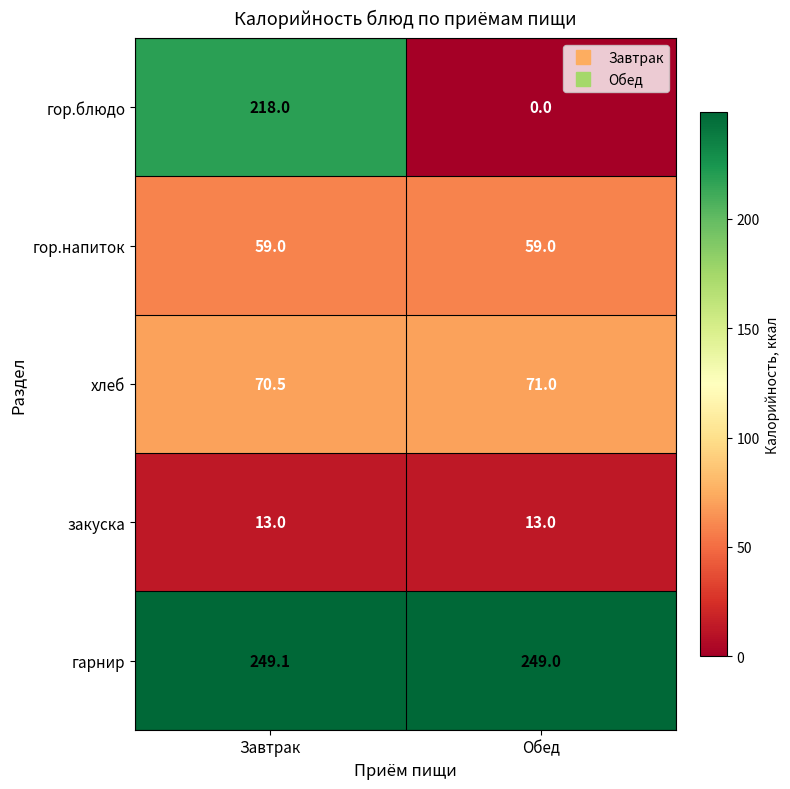

The гор.блюдо series shows 218.0 at Завтрак. True or false?

True